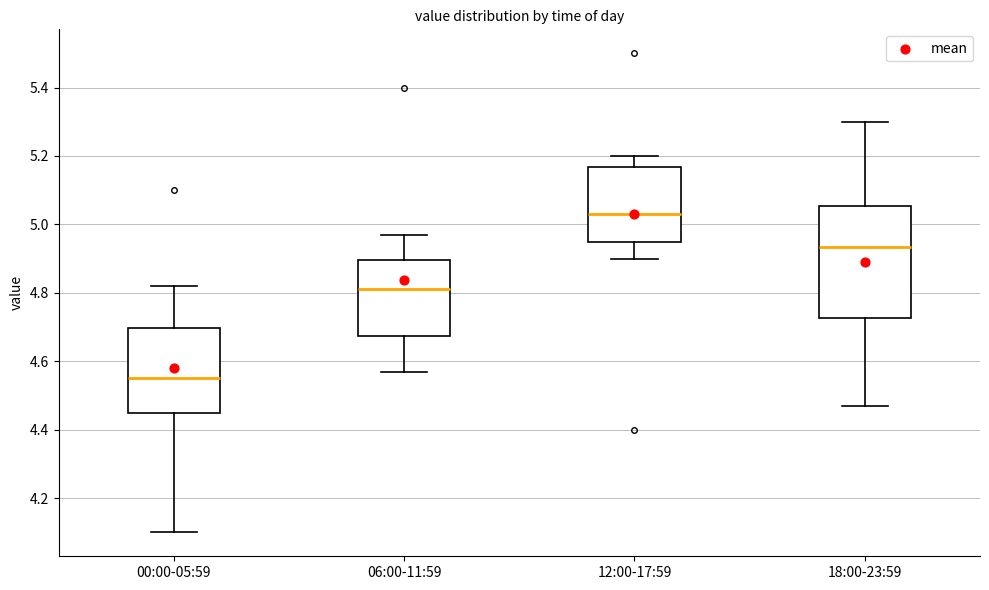

Which box is the tallest, from its lower edge to its upper edge?

18:00-23:59